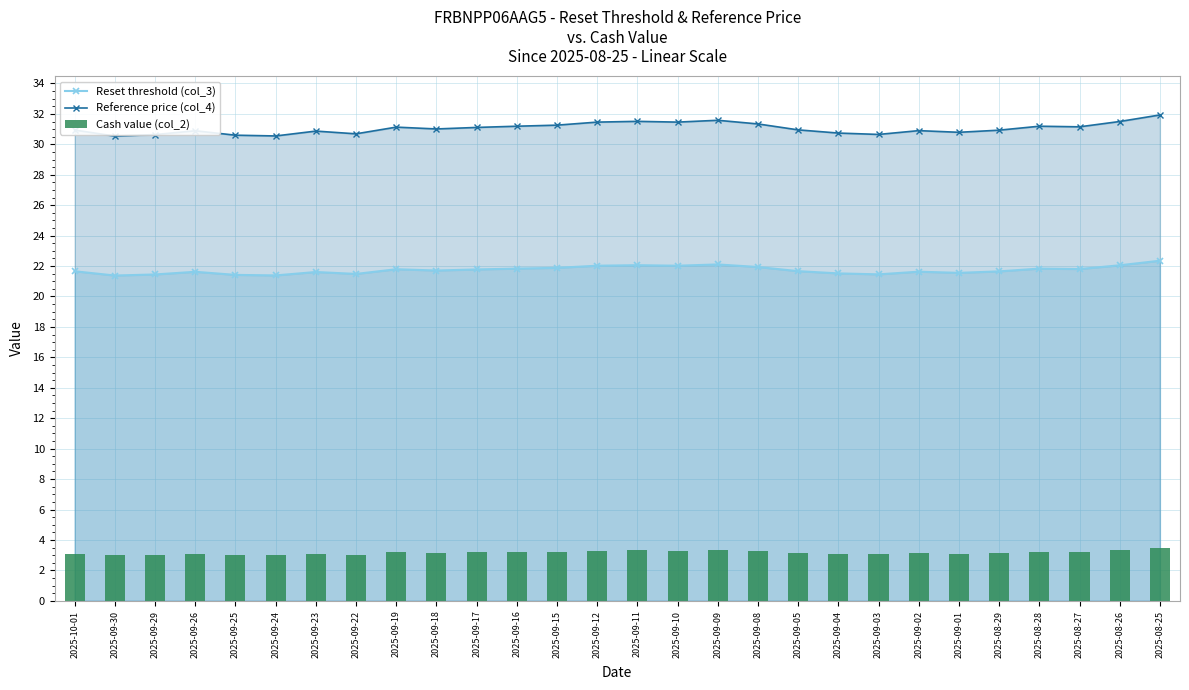

How many groups of bars are there?

28